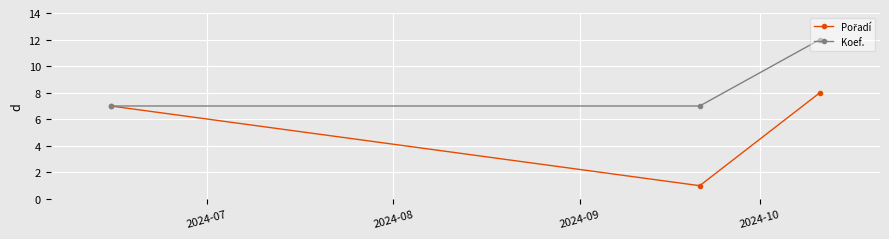

At how many categories does at least one series exceed 9?

1